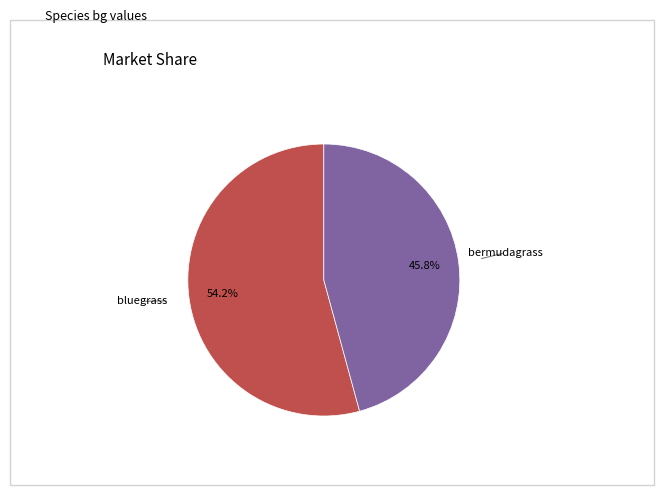

Count the number of slices in the pie.

2